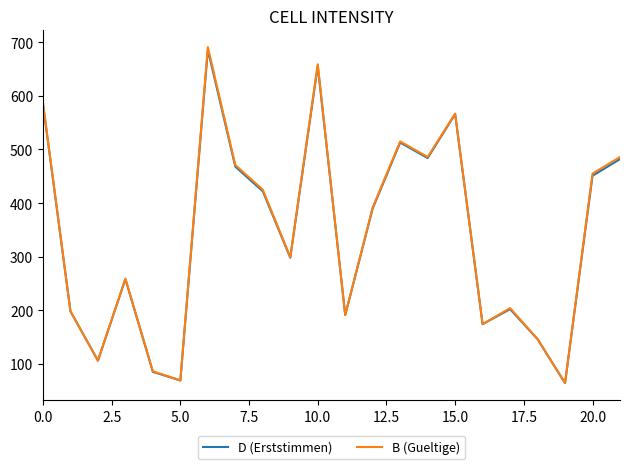

What is the smallest value displayed?

64